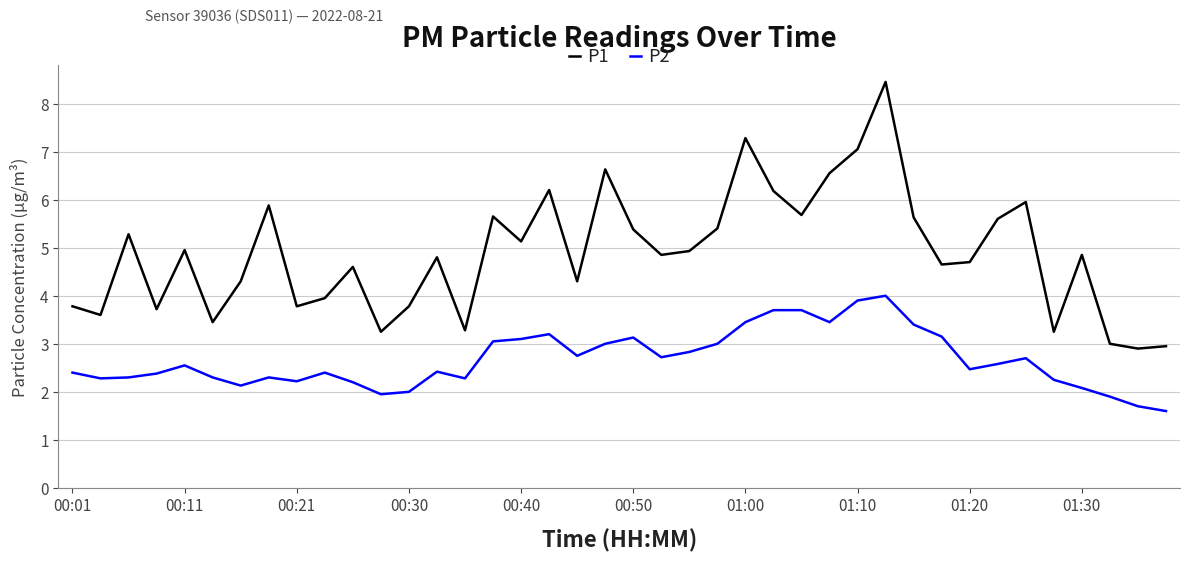

What is the difference between the maximum and minimum values in the P2 series?

2.4